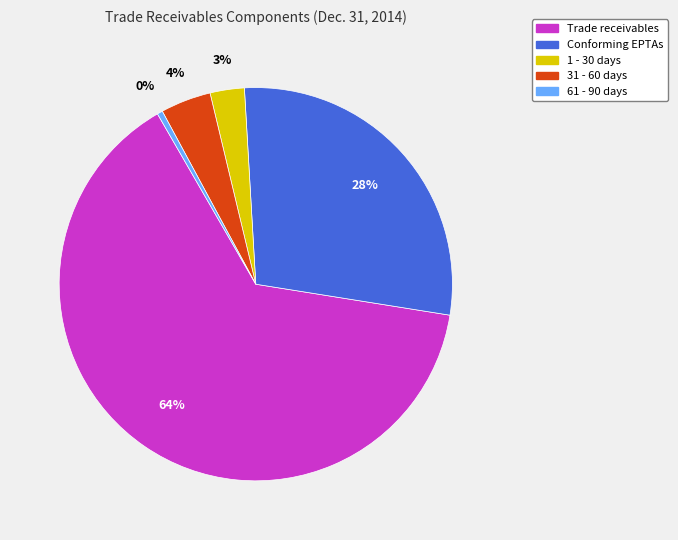

Which slice is the largest?

Trade receivables